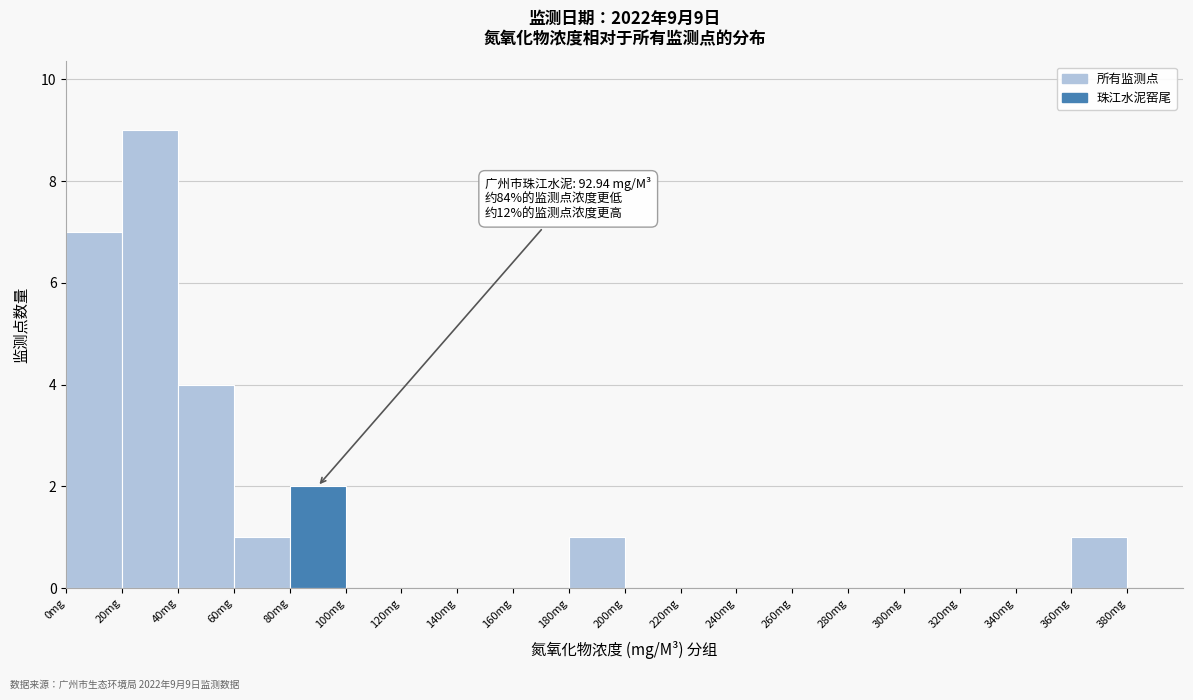

Over which range of the x-axis is the bar tallest?

20 to 40